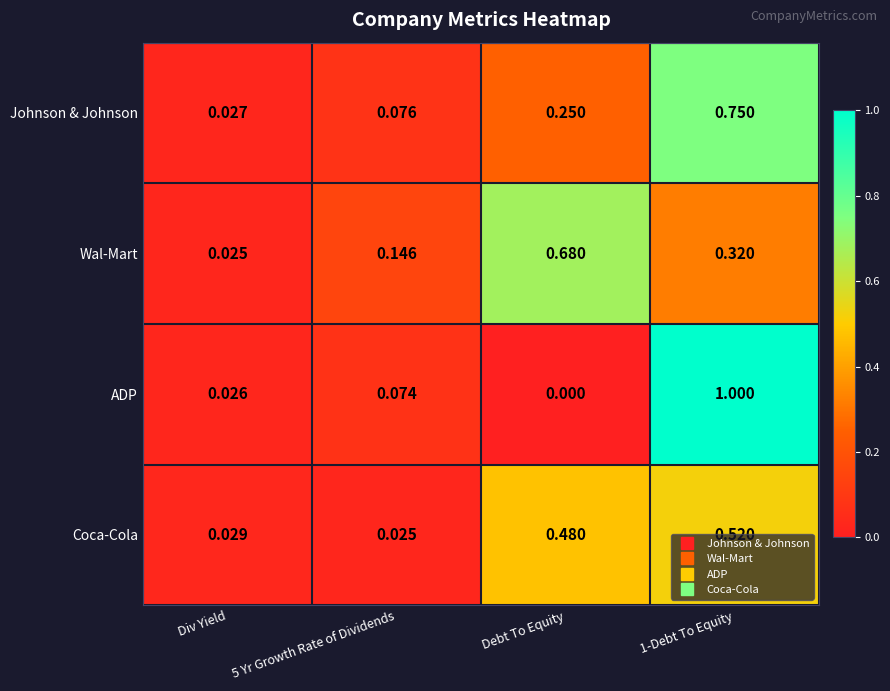

Which series changed the most between Div Yield and 5 Yr Growth Rate of Dividends?

Wal-Mart